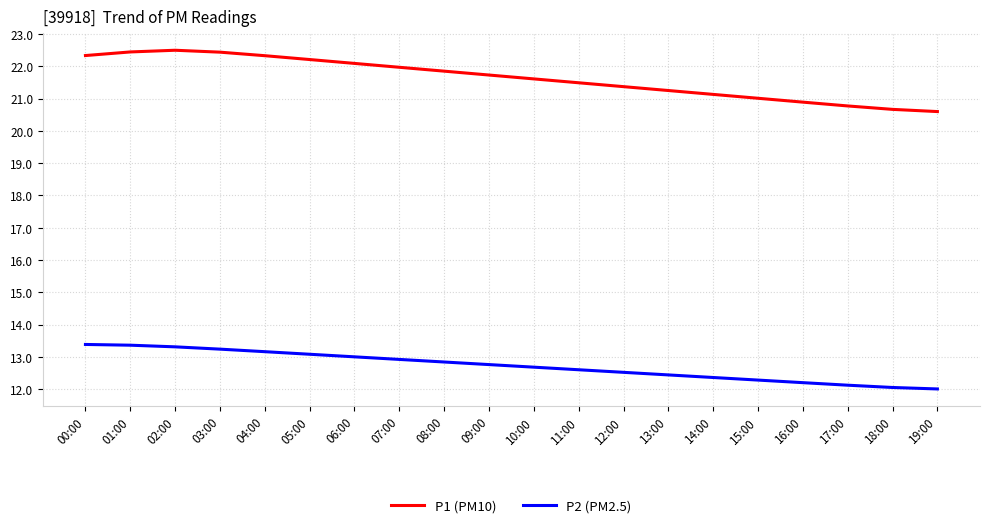

Which series has the widest spread of values?

P1 (PM10)